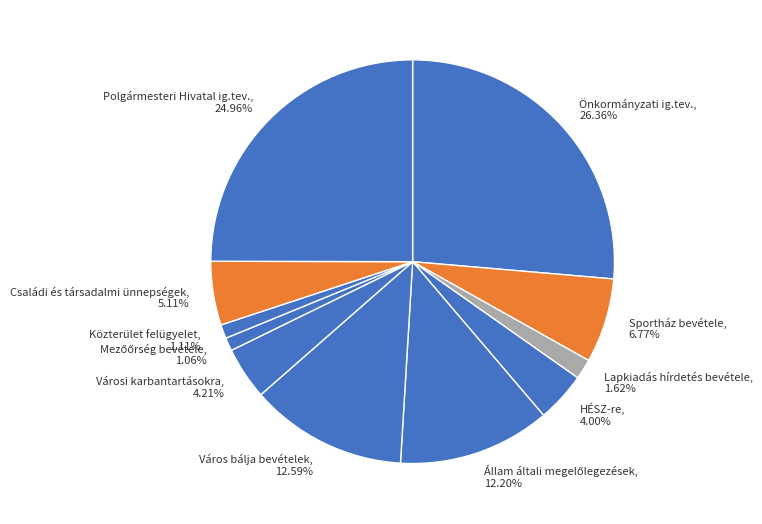

To the nearest percent, what percentage of the pie is Város bálja bevételek?

13%